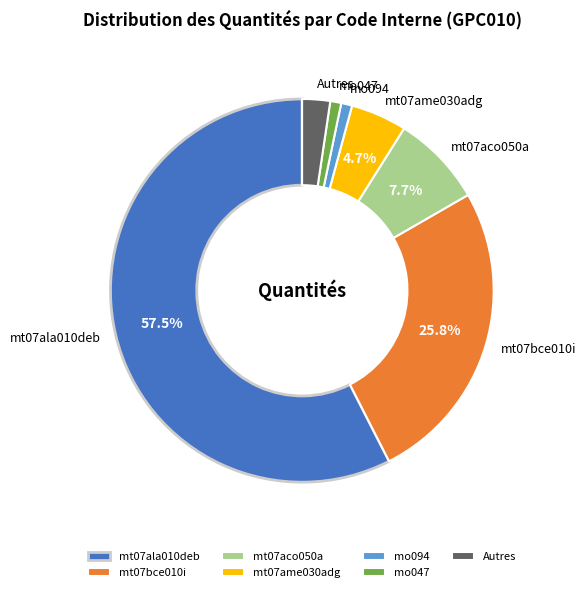

Is there a majority slice in this chart?

Yes